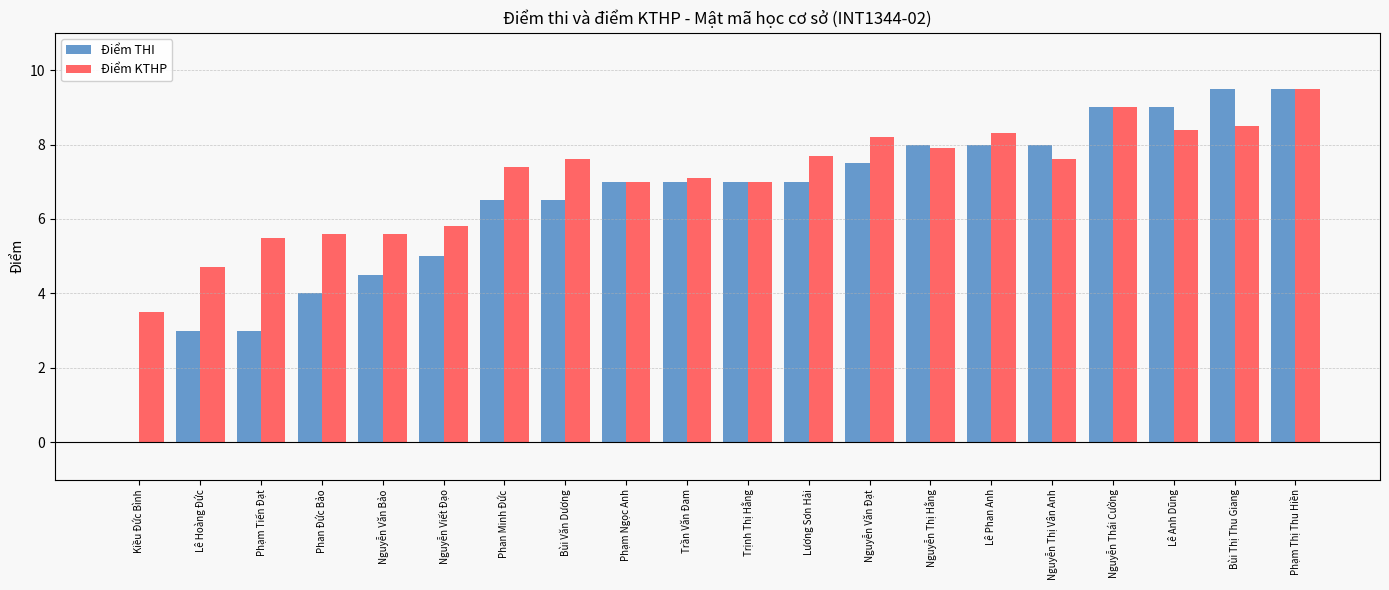

How many positive values does the Điểm THI series have?

19